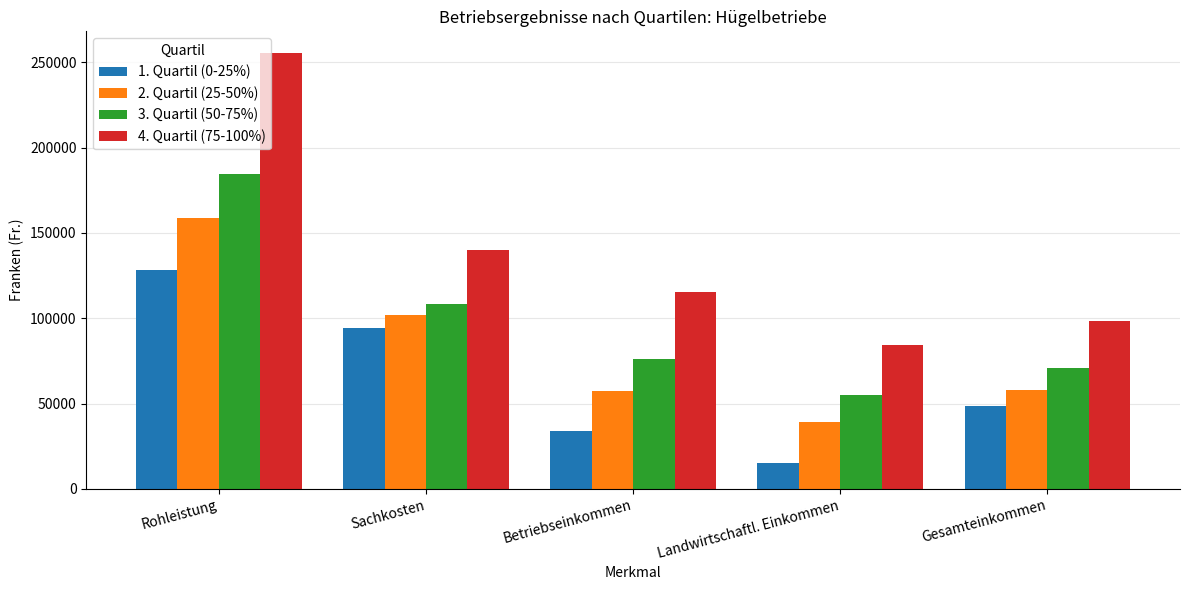

Between Sachkosten and Landwirtschaftl. Einkommen, which series saw the biggest shift?

1. Quartil (0-25%)